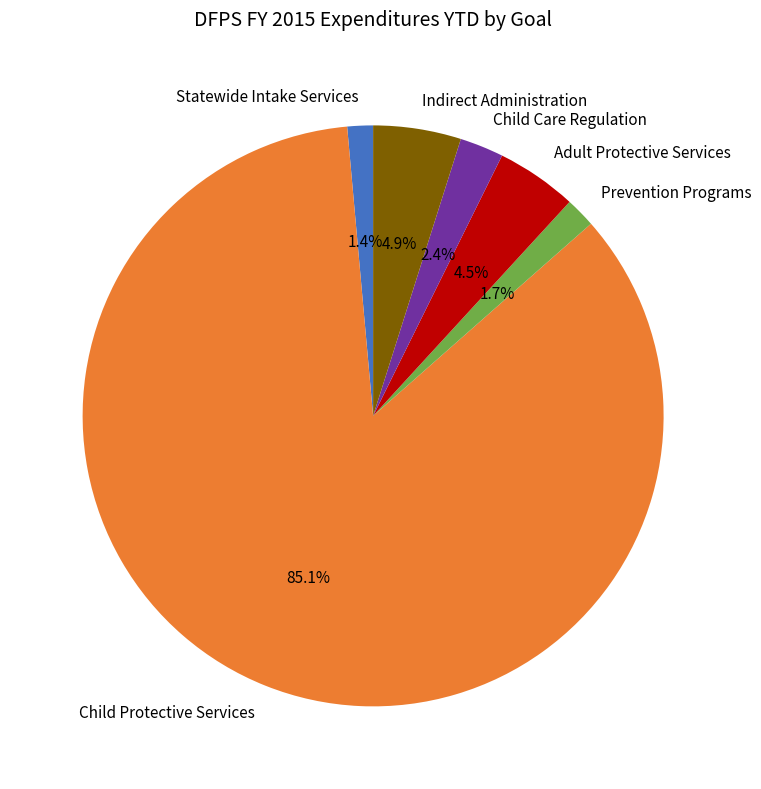

To the nearest percent, what portion does Indirect Administration represent?

5%